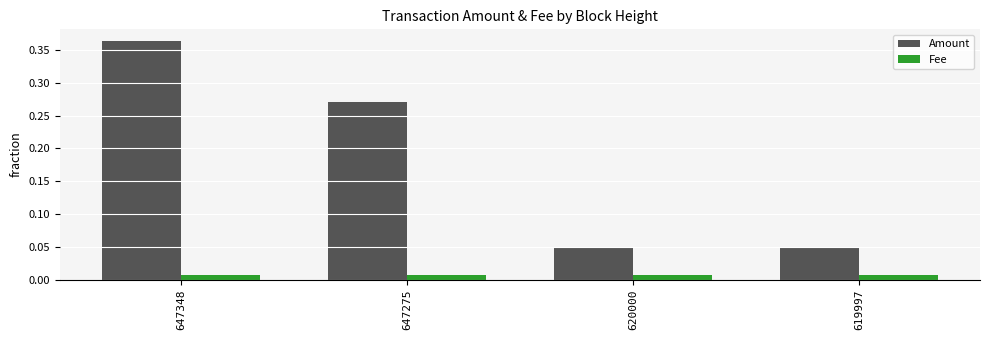

Does the chart contain any negative values?

No